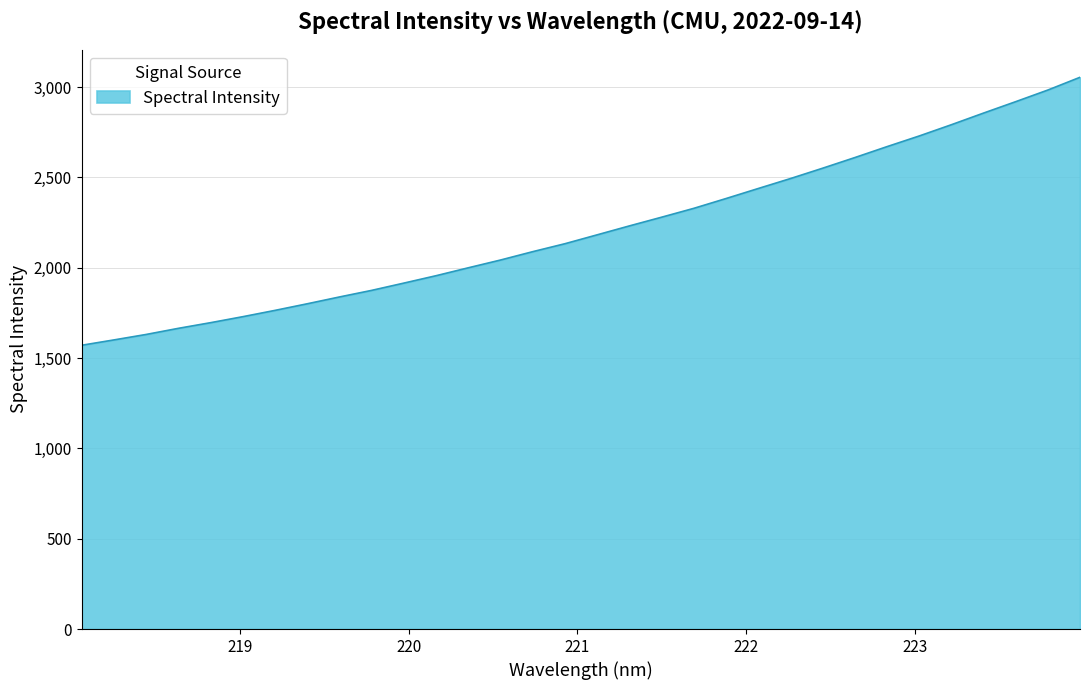

What is the average value?

2213.0